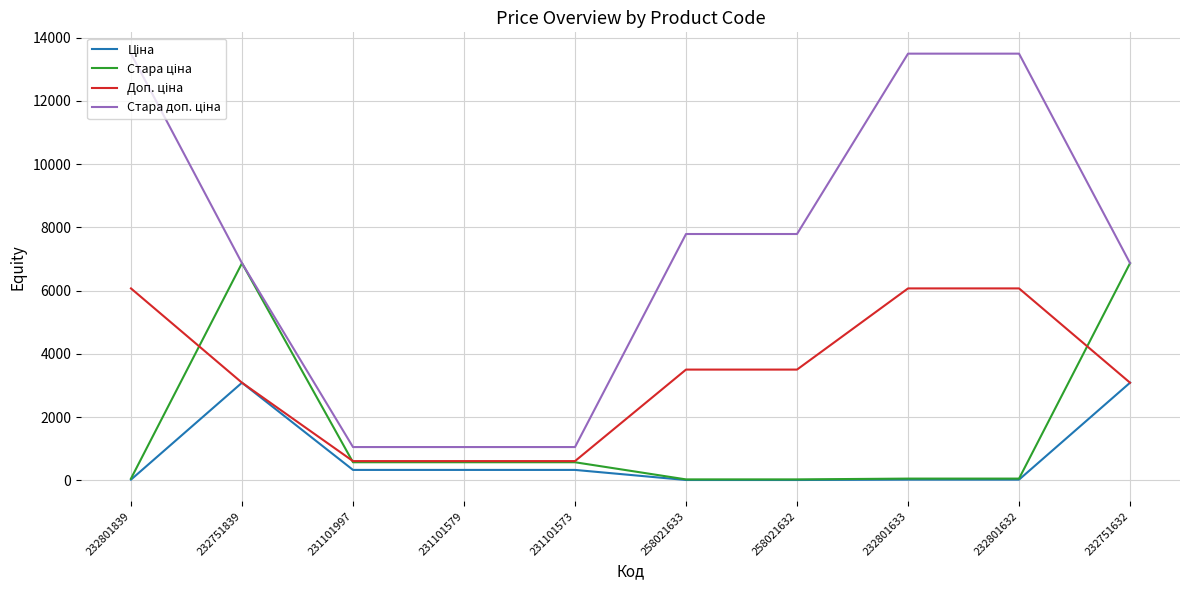

How many lines are shown in the chart?

4